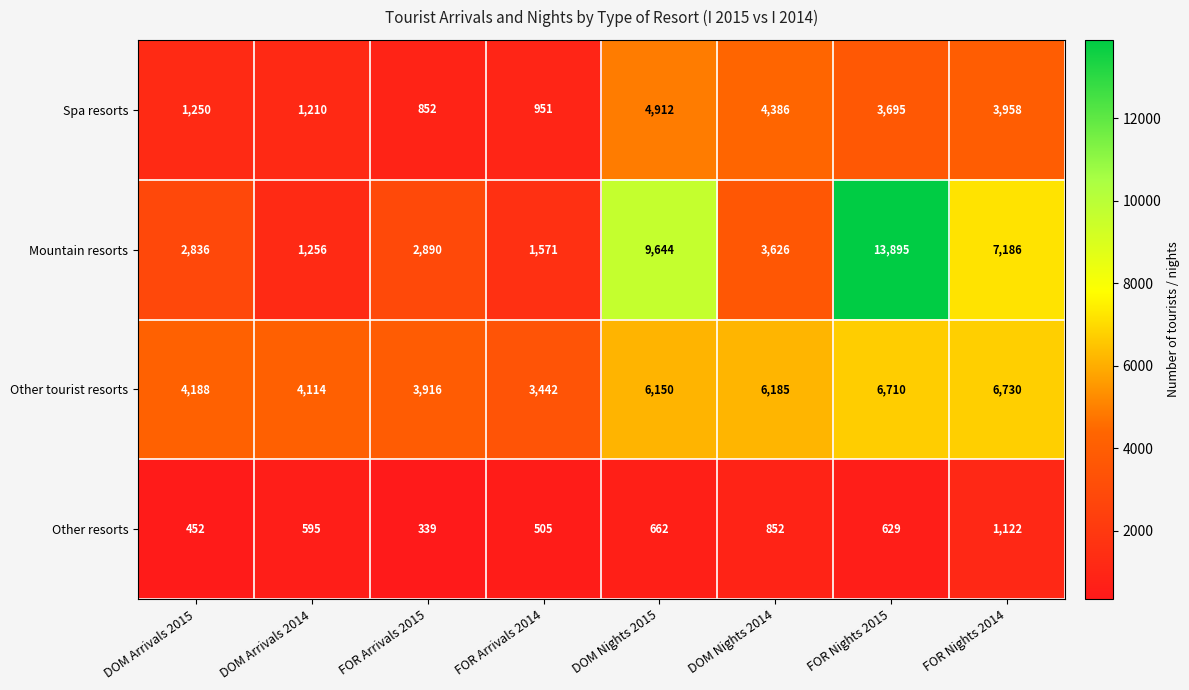

Which category has the lowest value in the Spa resorts series?

FOR Arrivals 2015